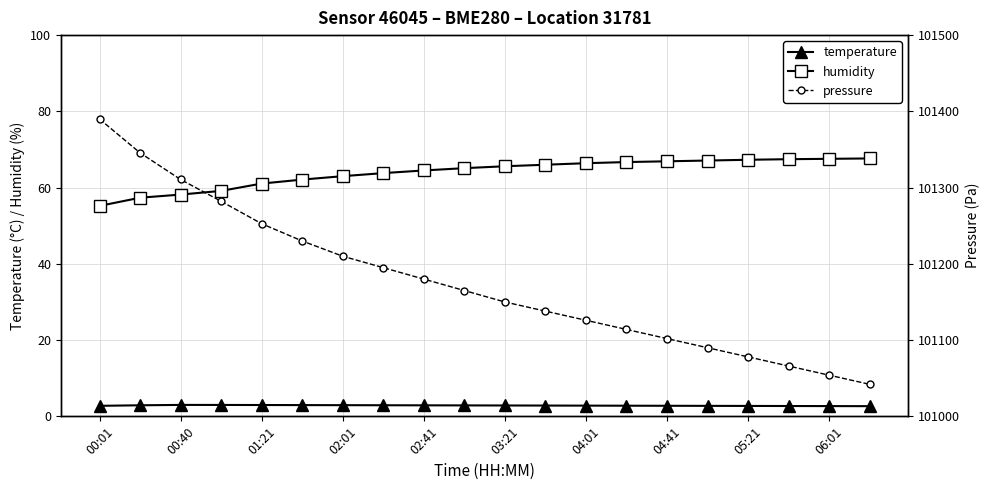

The humidity series shows 26.7 at 02:41. True or false?

False